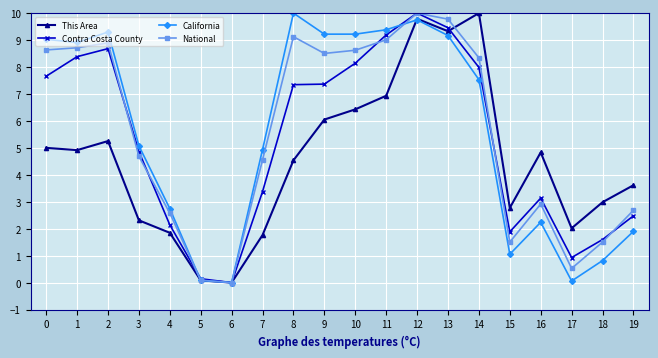

What are all the series names shown in the legend?

This Area, Contra Costa County, California, National